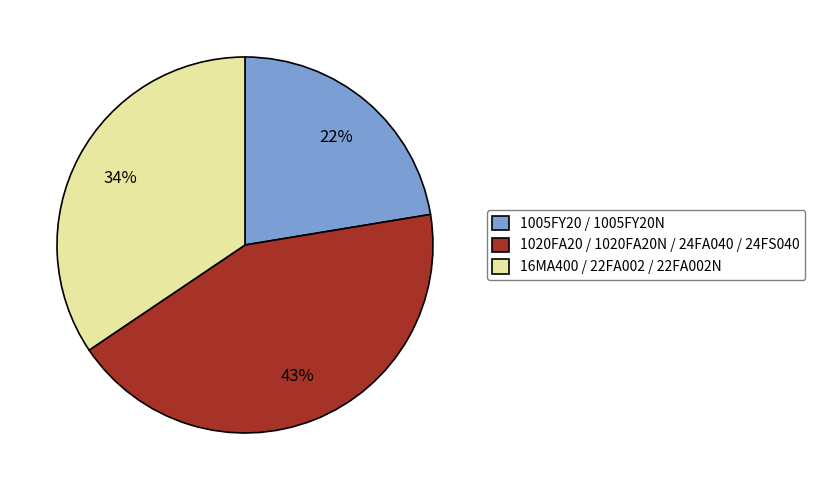

To the nearest percent, what is the difference between the largest and smallest slice percentages?

21%